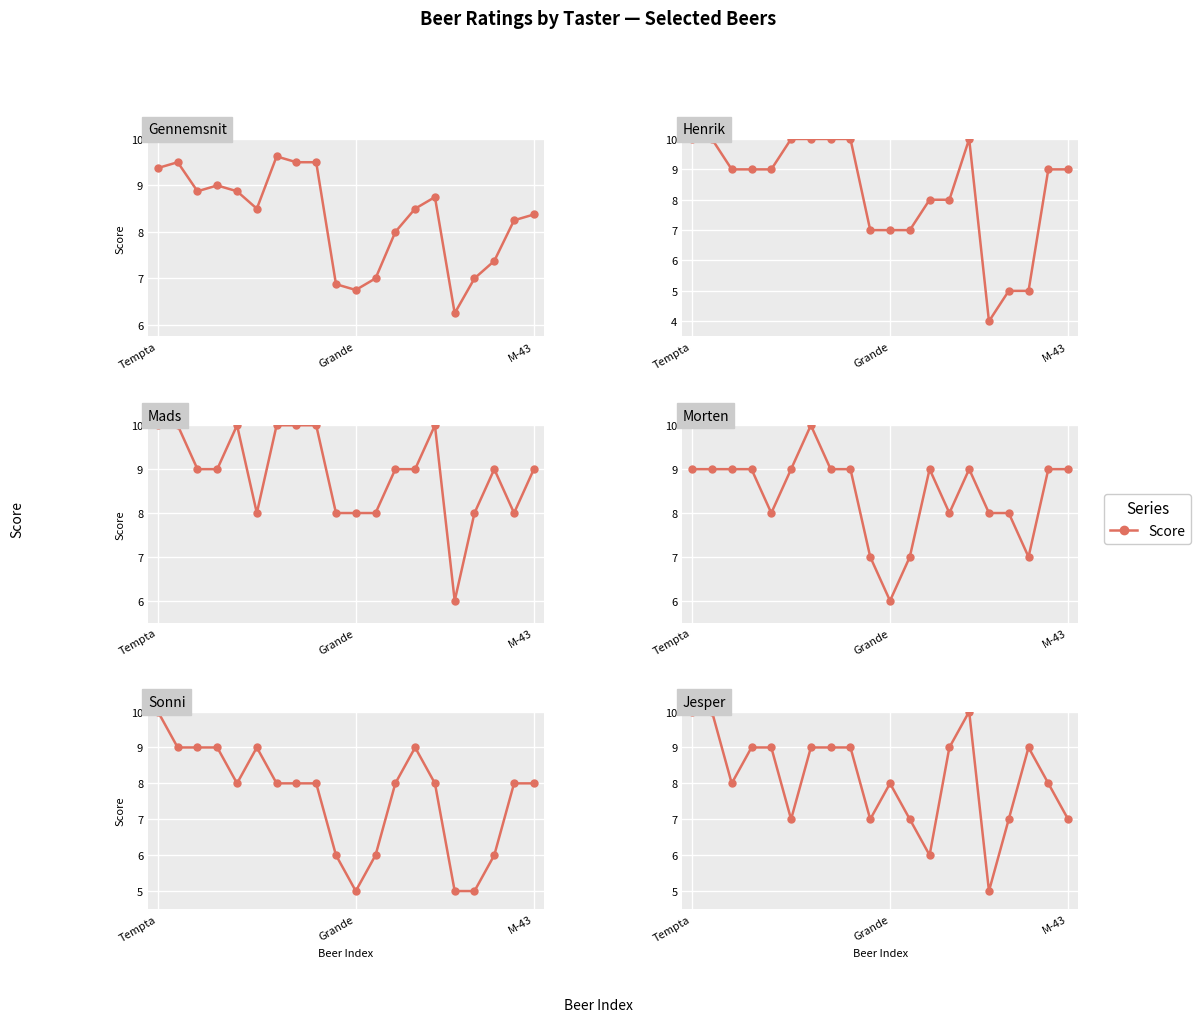

Does the chart display data point markers on the line(s)?

Yes